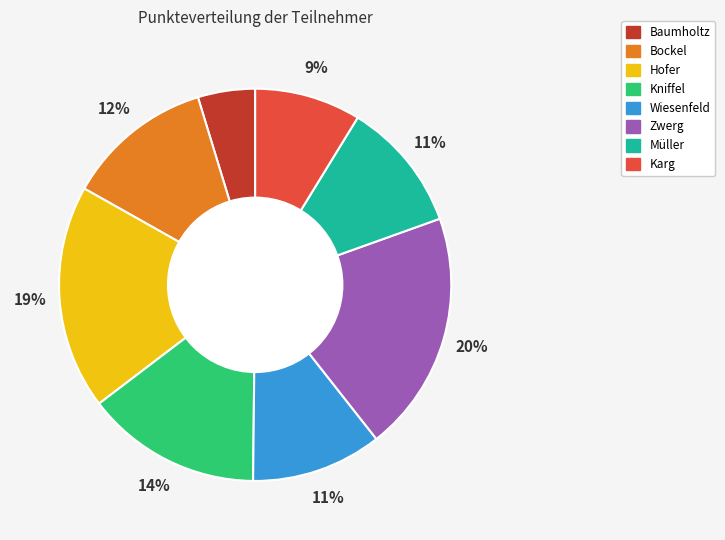

True or false: Karg accounts for 9% of the total.

True